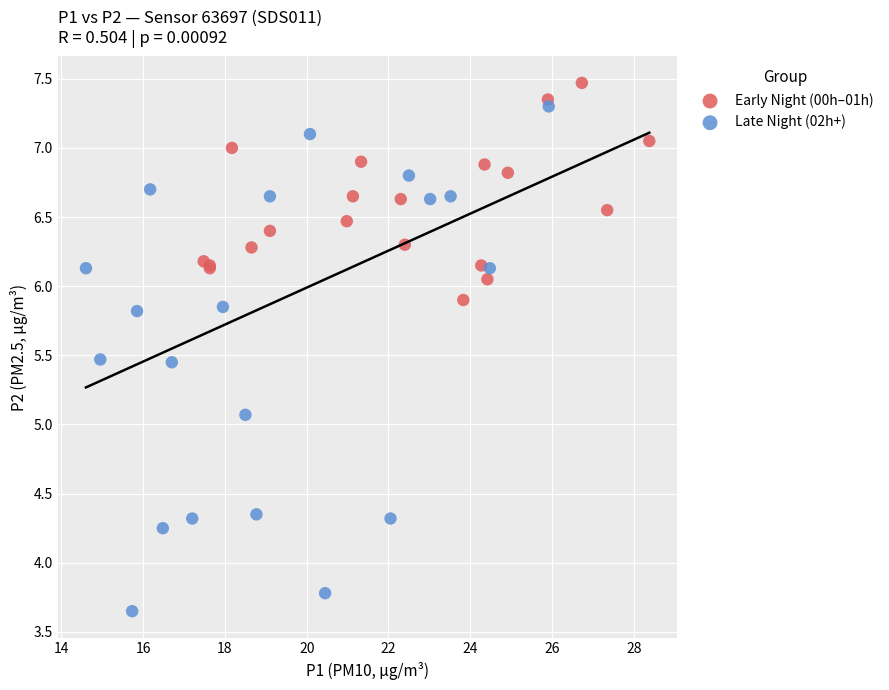

Which series reaches the maximum Y coordinate?

Early Night (00h–01h)